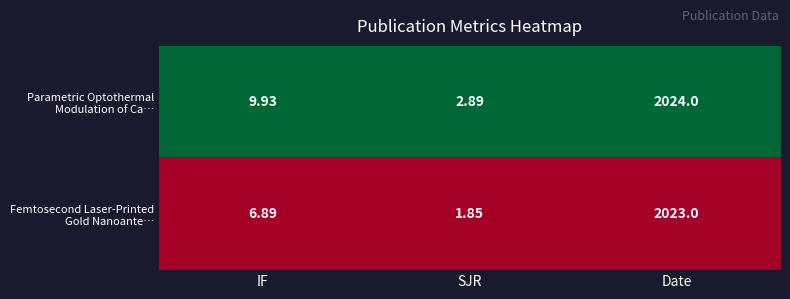

At which category does the chart reach its minimum across all series?

SJR